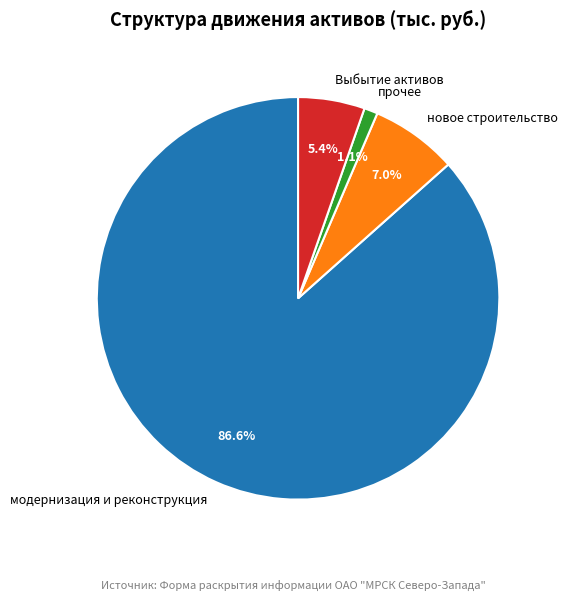

Rank the categories by value from highest to lowest.

модернизация и реконструкция, новое строительство, Выбытие активов, прочее